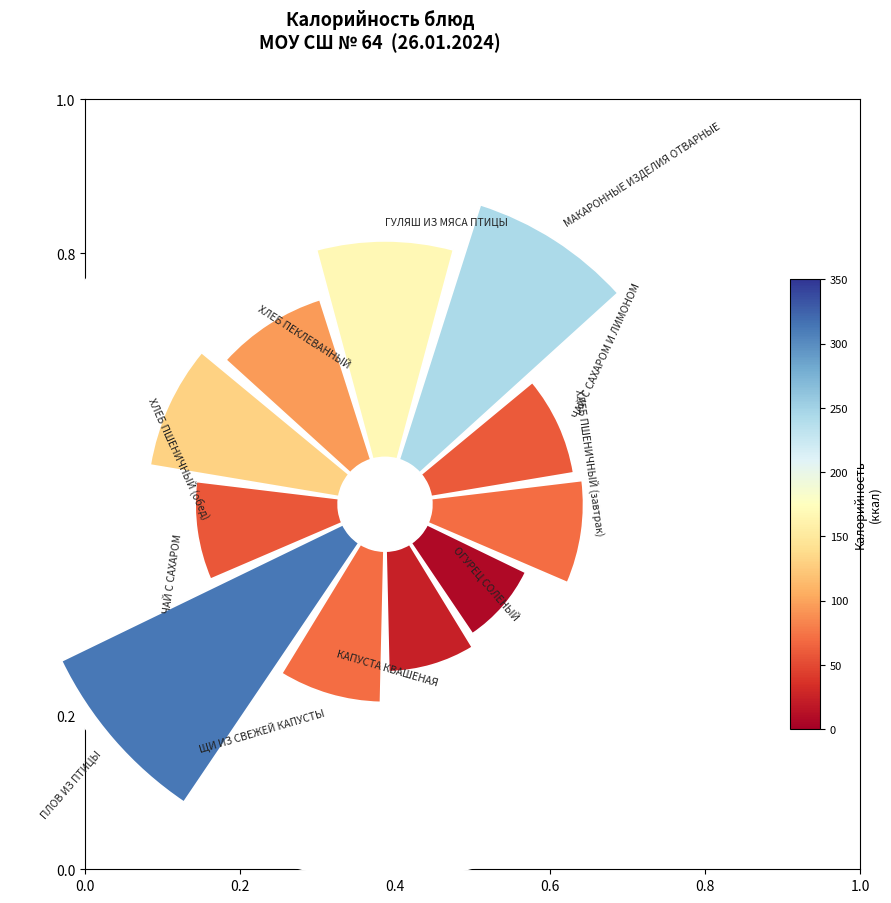

To the nearest percent, what portion does ХЛЕБ ПШЕНИЧНЫЙ (завтрак) represent?

8%